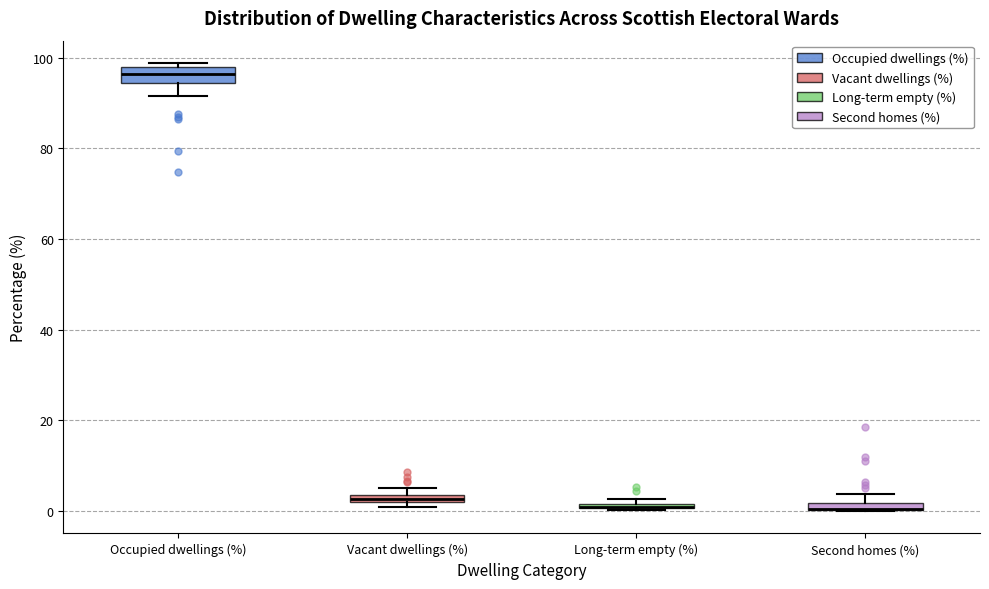

Where is the upper edge of the box for Second homes (%) on the y-axis? The values are not printed on the chart, so give them approximately, as read against the axis.

2